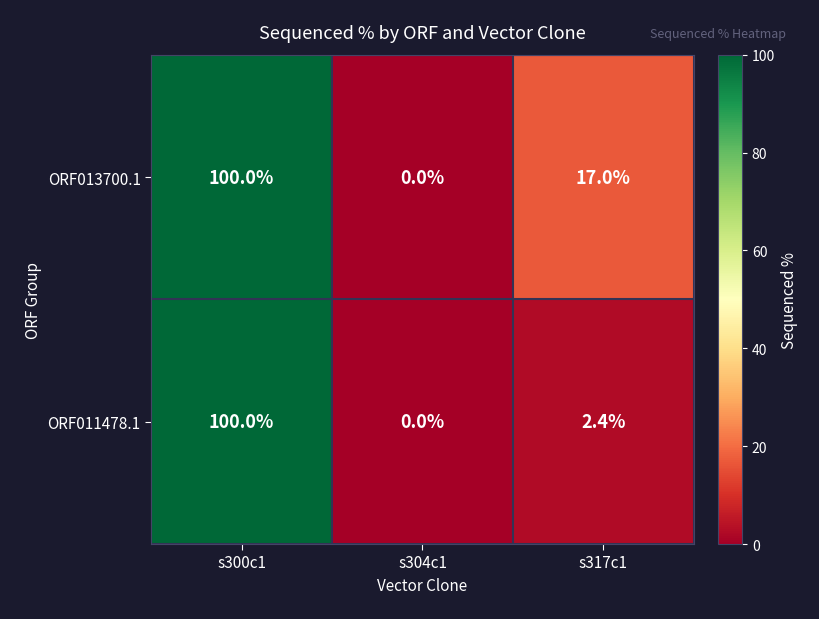

What is the highest value of the ORF011478.1 series?

100.0